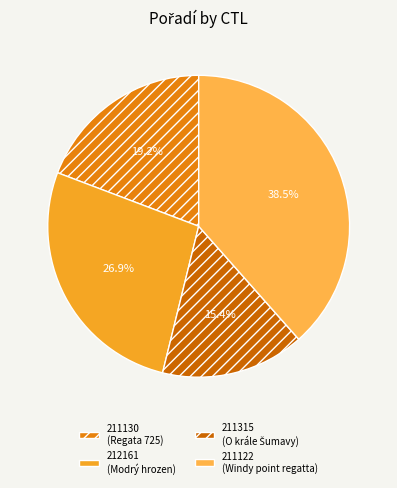

How many slices are in this pie chart?

4